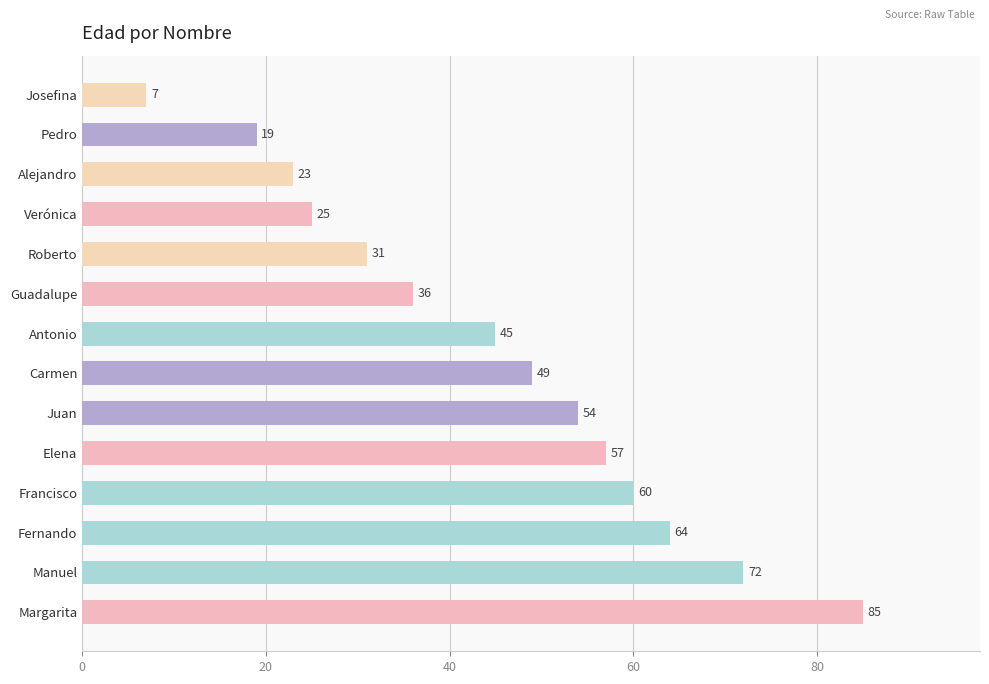

Where is the data nearest to the value 46?

Antonio